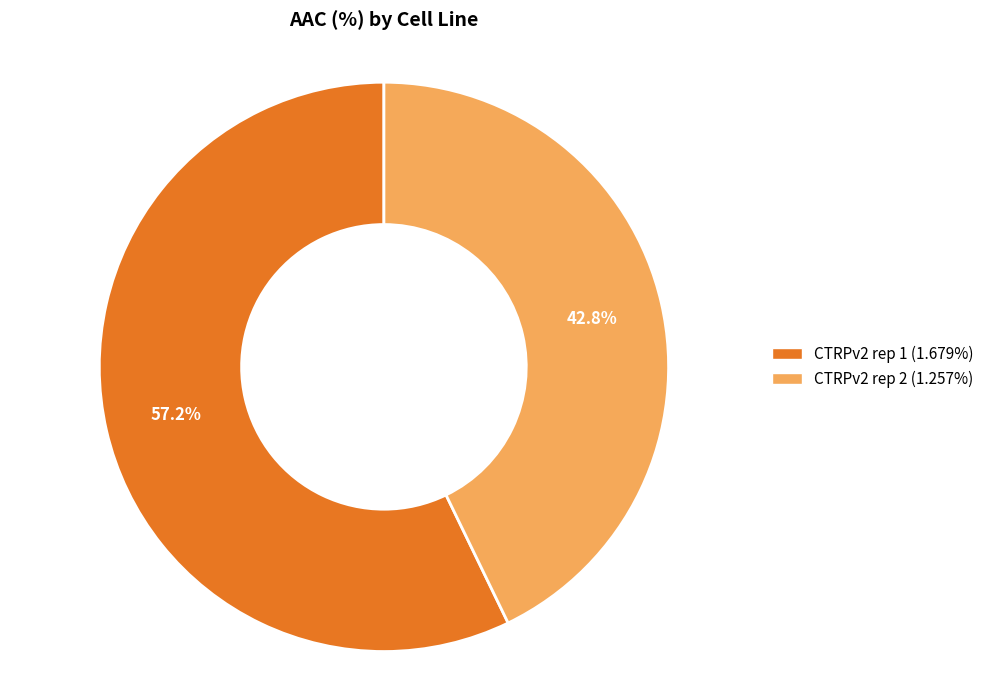

What portion of the pie excludes CTRPv2 rep 1?

42.8%